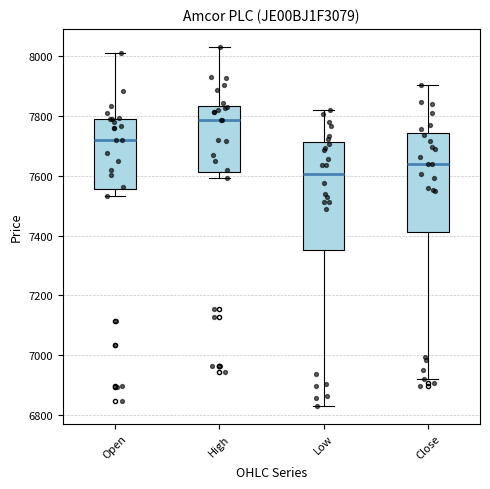

Reading left to right, read every box against the y-axis: the position of its median line, the range the box covers, and the ends of its whiskers. The values are not printed on the chart, so give them approximately, as read against the axis.

Open: median 7720, box 7560 to 7780, whiskers 7540 to 8020
High: median 7780, box 7620 to 7840, whiskers 7600 to 8040
Low: median 7600, box 7360 to 7720, whiskers 6840 to 7820
Close: median 7640, box 7420 to 7740, whiskers 6920 to 7900